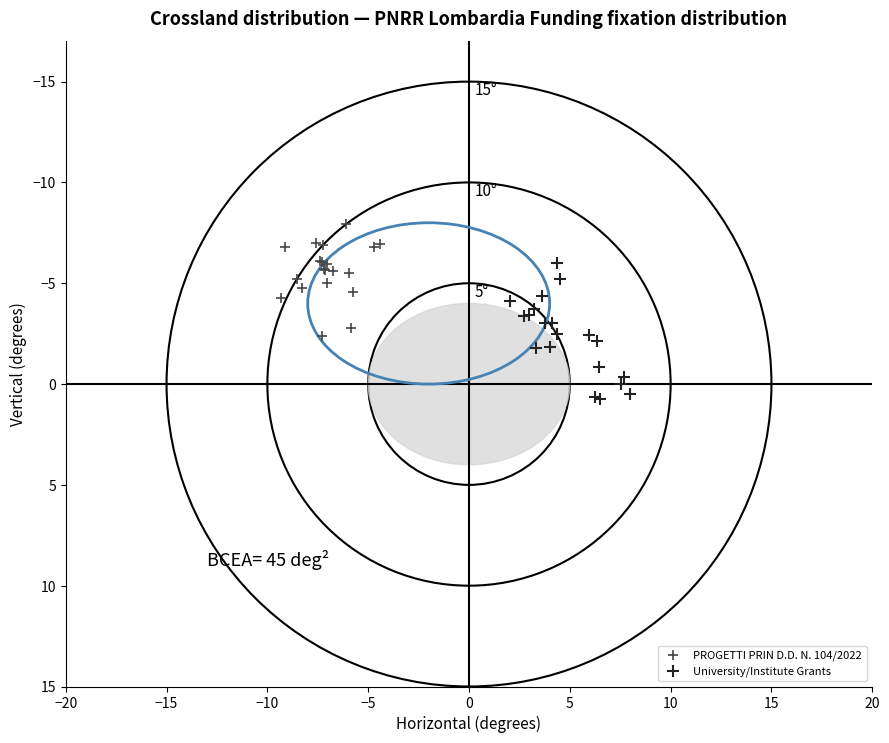

Which series reaches the maximum Y coordinate?

University/Institute Grants